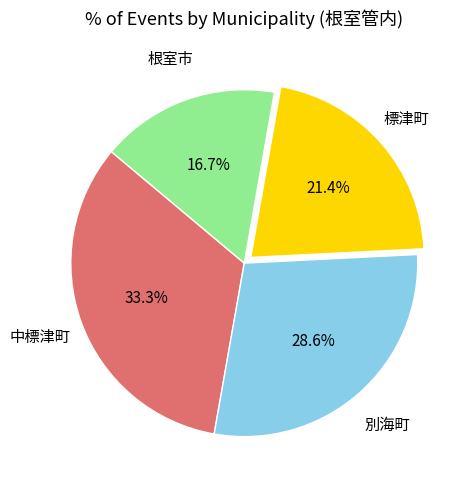

Is there a majority slice in this chart?

No